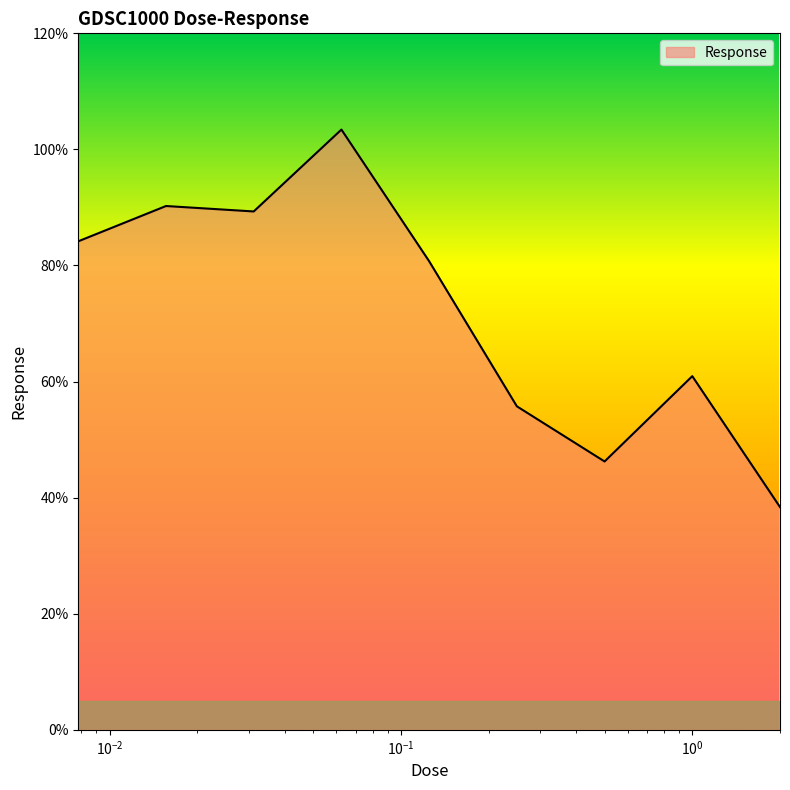

What is the maximum value shown in the chart?

103.4